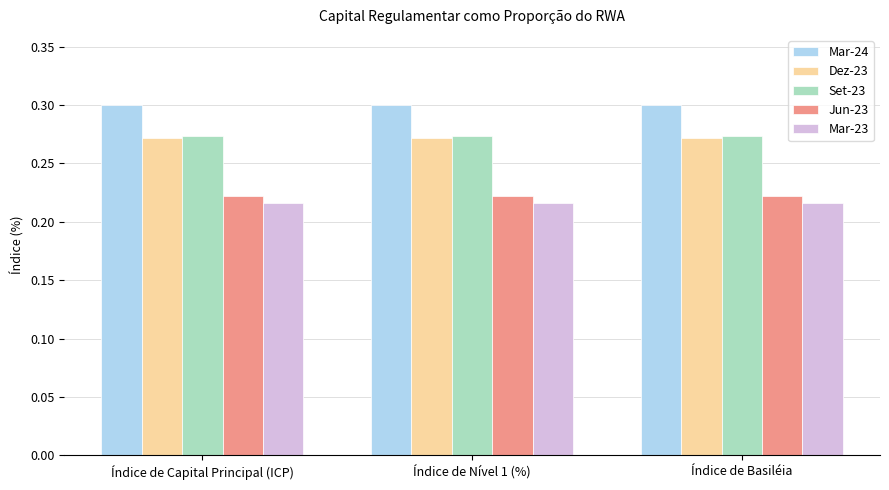

What is the label of the 2nd bar from the right?

Índice de Nível 1 (%)